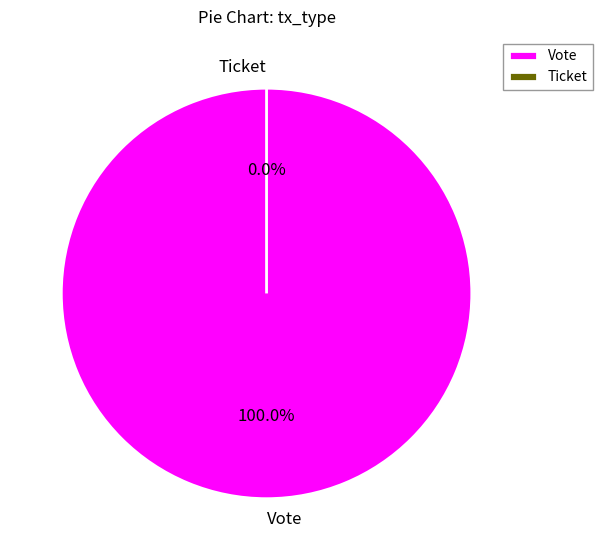

True or false: Ticket accounts for 1% of the total.

False